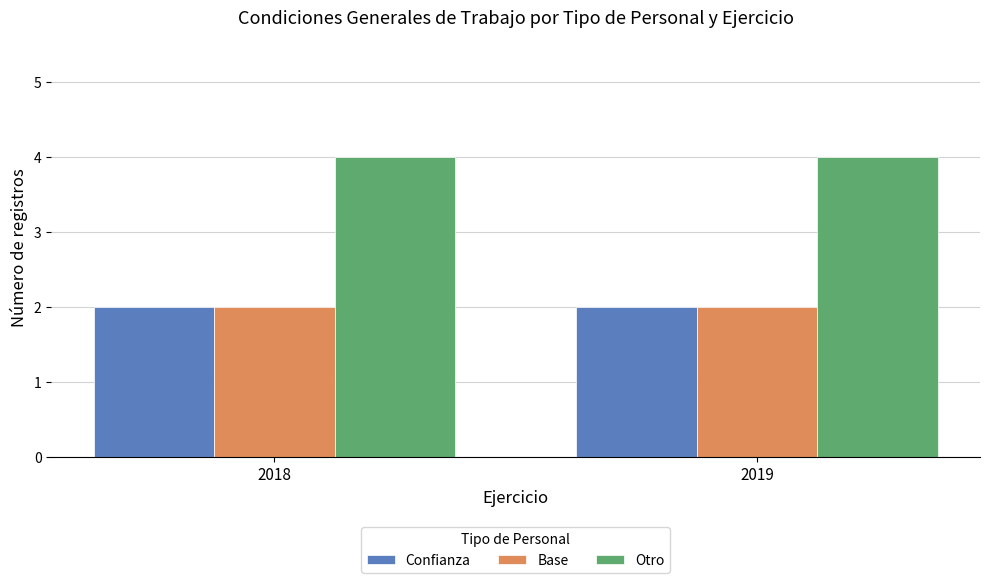

What is the average value of the Confianza series?

2